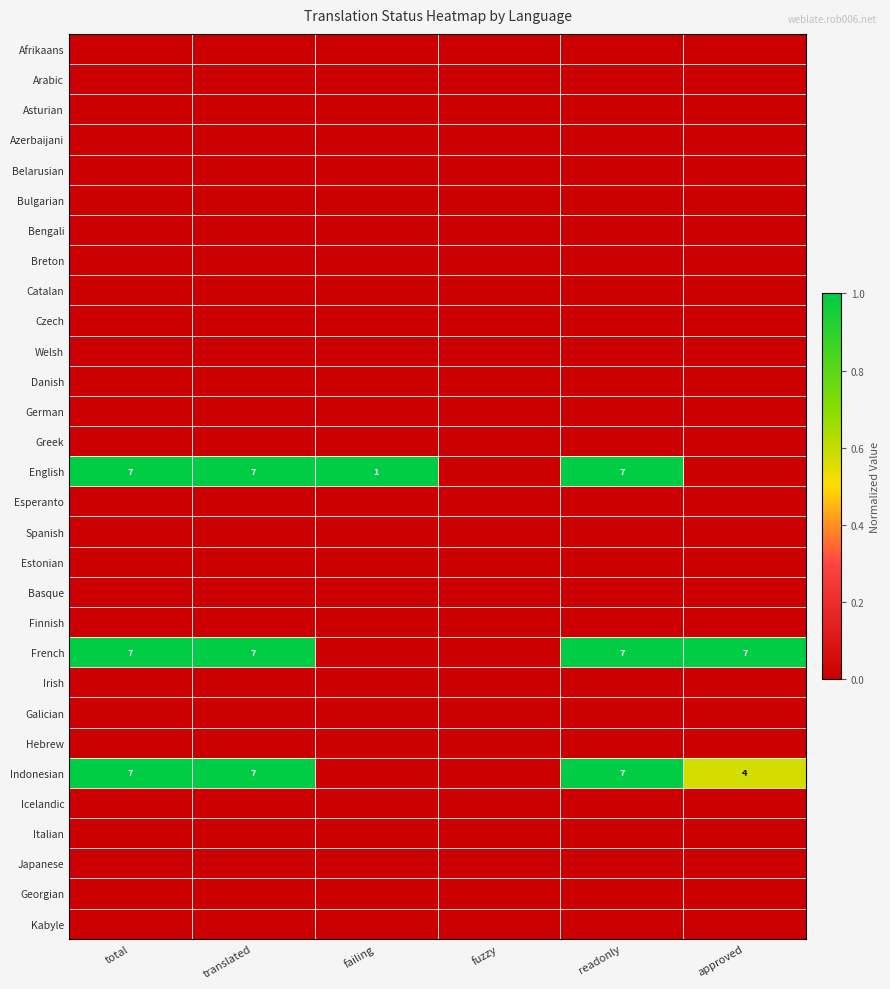

What is the spread (max minus min) of values at readonly?

1.0